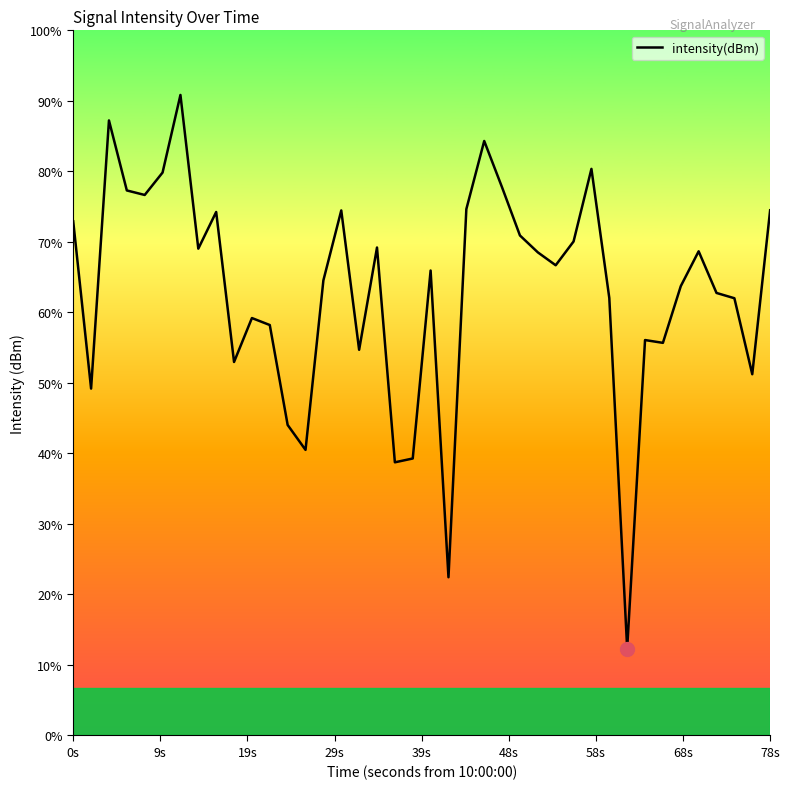

At which label does the data first exceed -114?

0s